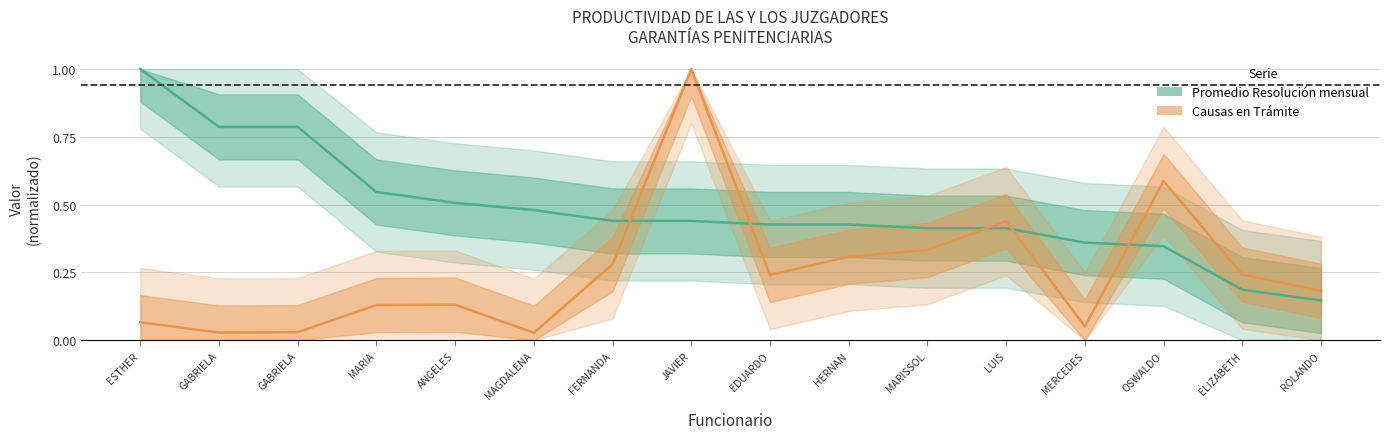

True or false: Causas en Trámite and Promedio Resolución mensual cross at least once.

True